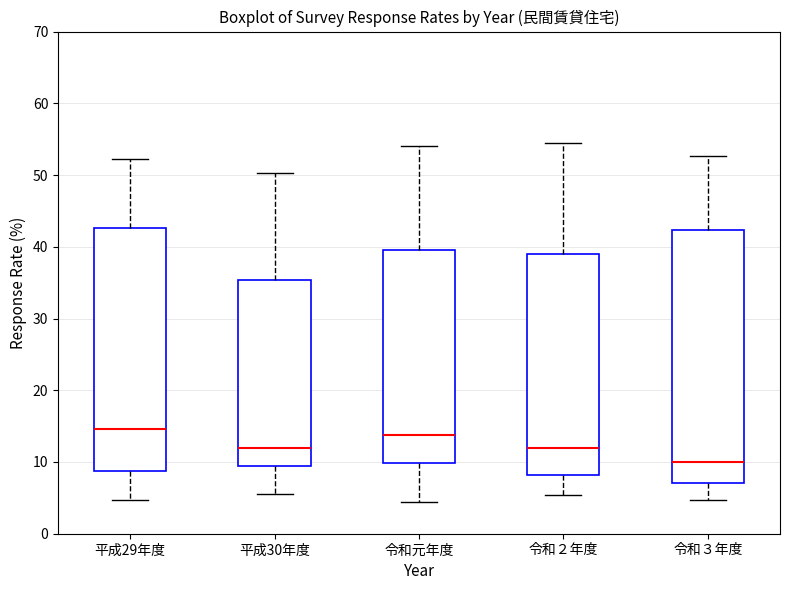

Reading left to right, read every box against the y-axis: the position of its median line, the range the box covers, and the ends of its whiskers. The values are not printed on the chart, so give them approximately, as read against the axis.

平成29年度: median 15, box 9 to 43, whiskers 5 to 52
平成30年度: median 12, box 9 to 35, whiskers 6 to 50
令和元年度: median 14, box 10 to 40, whiskers 4 to 54
令和２年度: median 12, box 8 to 39, whiskers 5 to 55
令和３年度: median 10, box 7 to 42, whiskers 5 to 53